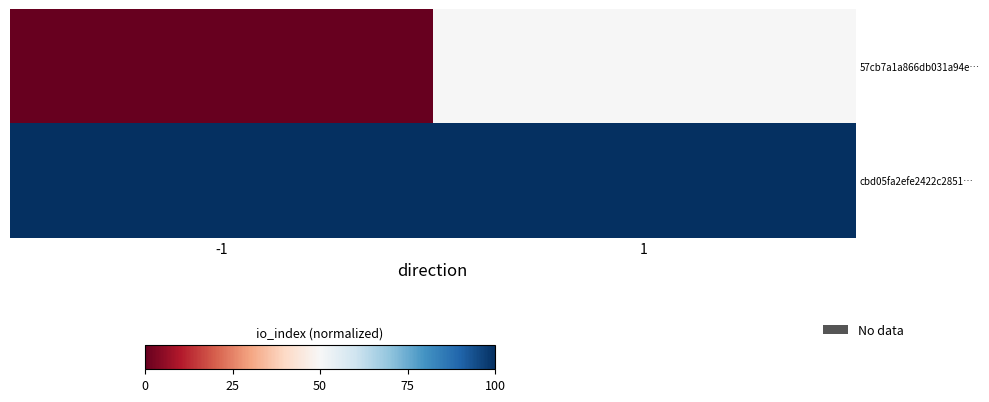

Which series has the largest range (max minus min)?

57cb7a1a866db031a94e…